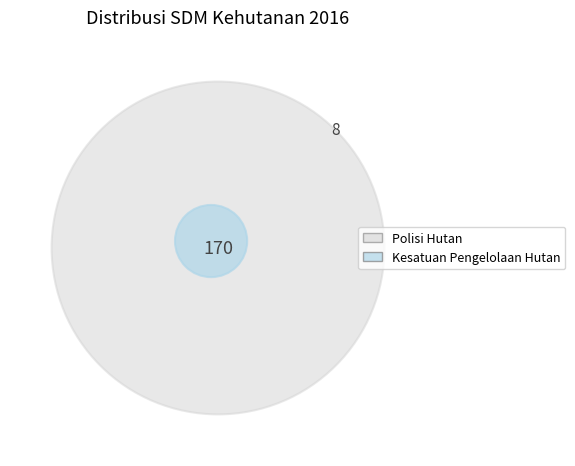

Combined, what portion of the pie is Kesatuan Pengelolaan Hutan and Polisi Hutan?

100.0%